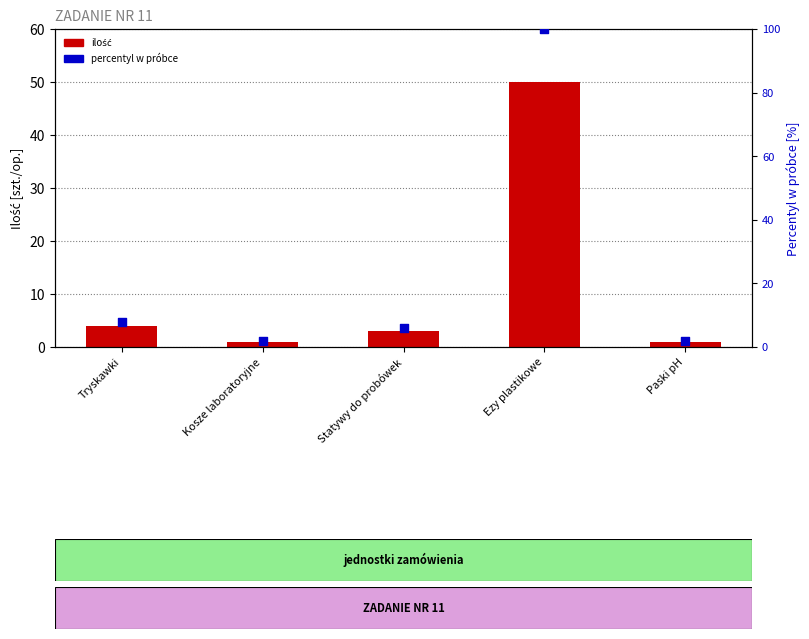

At how many categories does at least one series exceed 60?

1